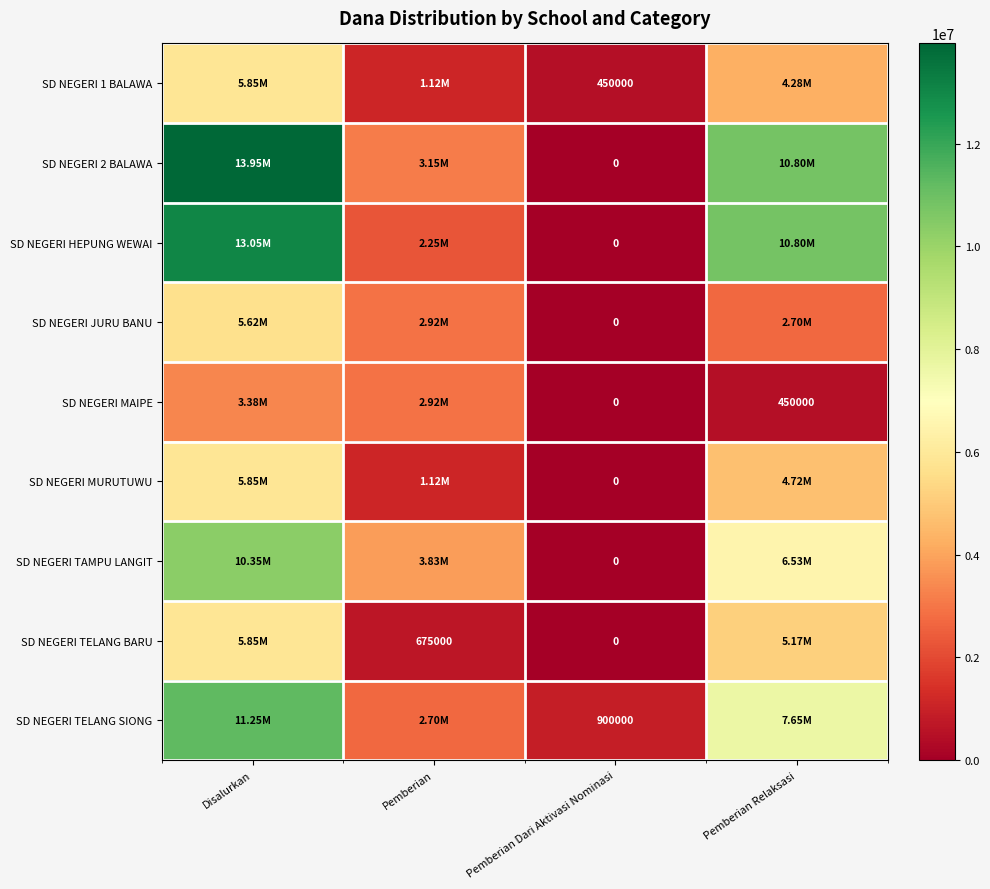

How many positive values does the SD NEGERI MAIPE series have?

3